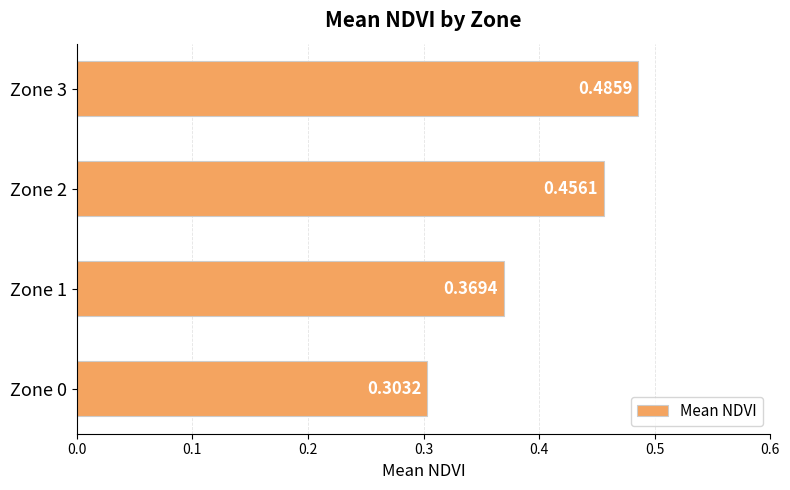

Which has a higher value, Zone 1 or Zone 0?

Zone 1